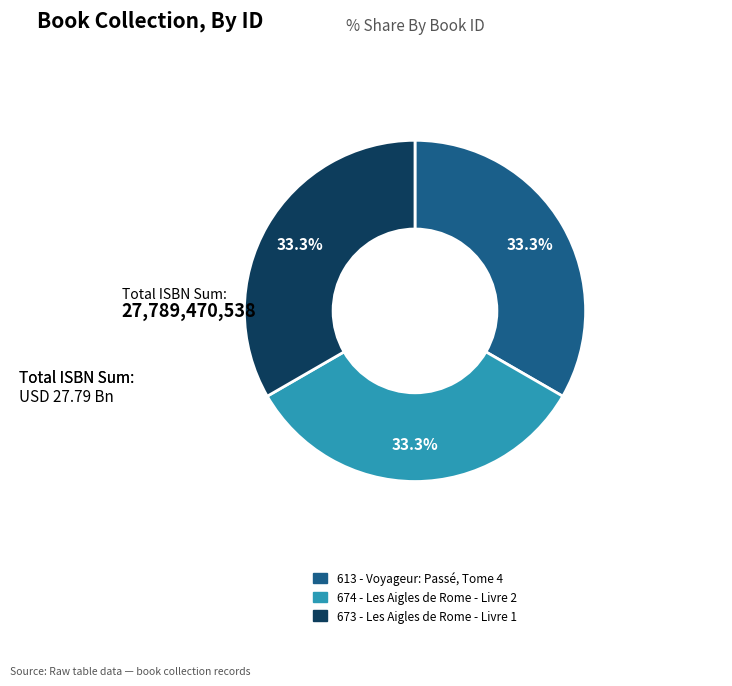

Does 674 - Les Aigles de Rome - Livre 2 represent more than half of the total?

No